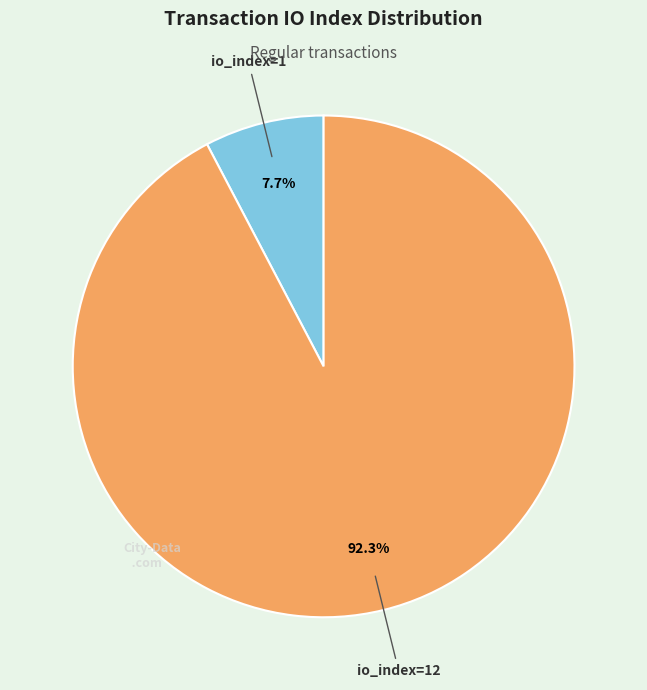

Count the number of slices in the pie.

2